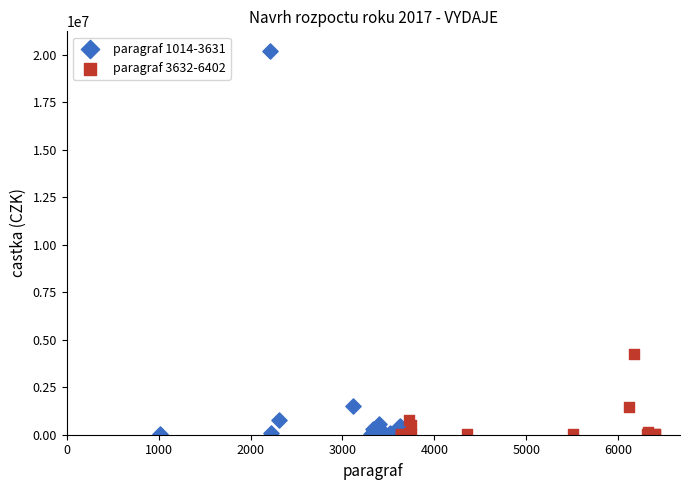

Which series contains the highest Y value?

paragraf 1014-3631